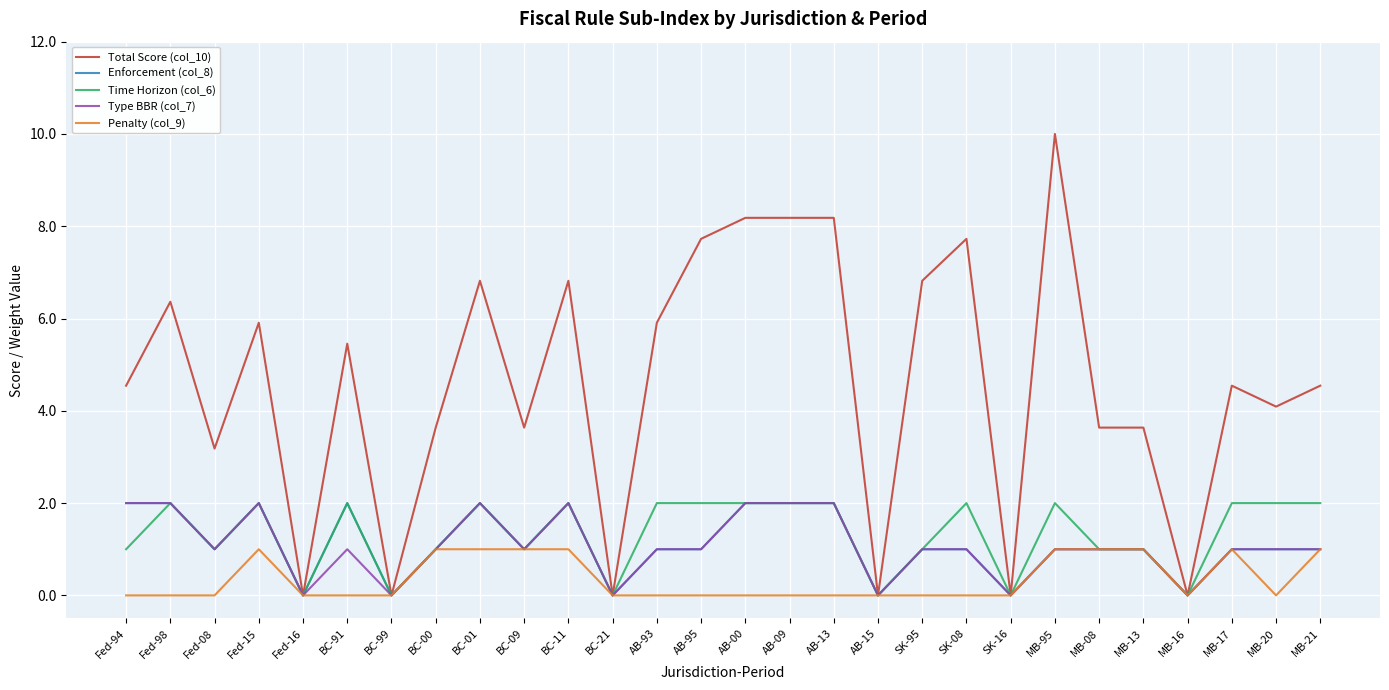

What is the greatest value displayed?

10.0